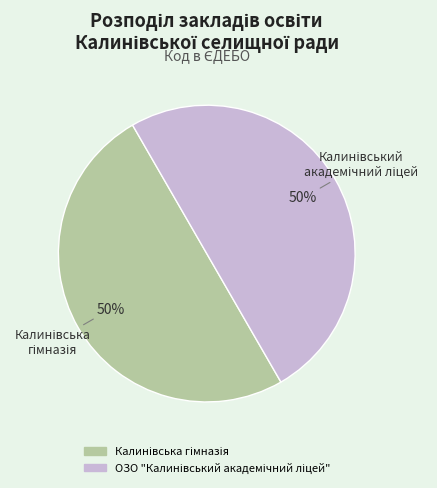

To the nearest percent, what is the average slice percentage?

50%